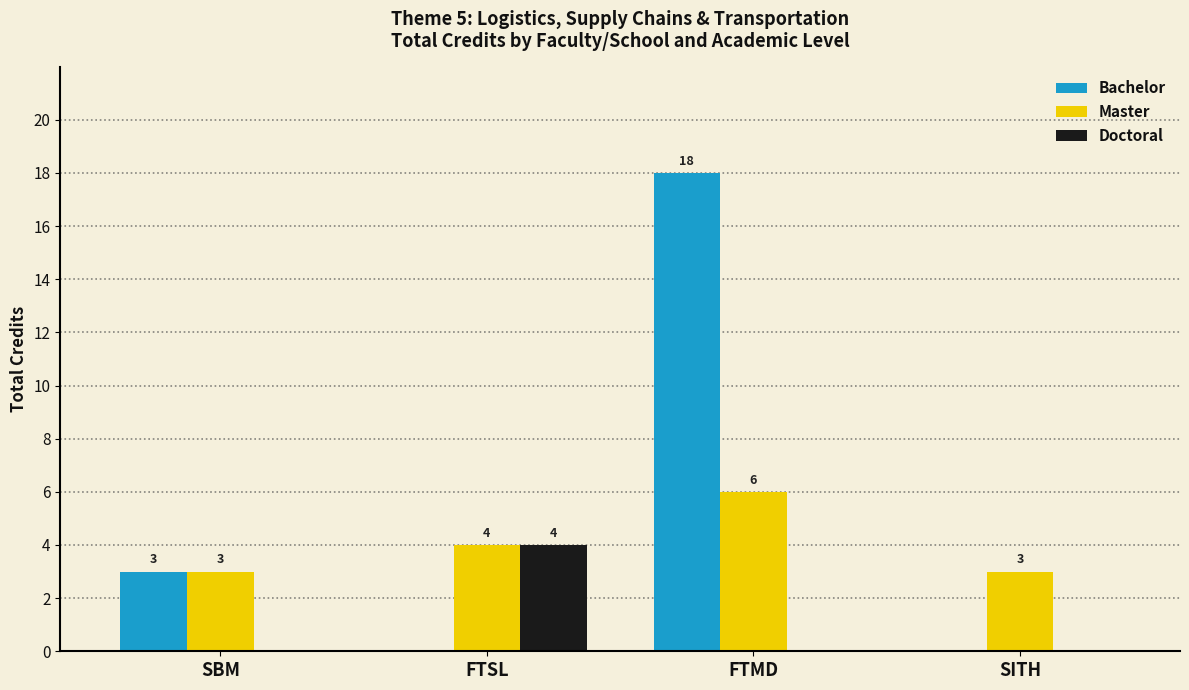

Is the value of Master at FTMD greater than the value of Doctoral at SBM?

Yes